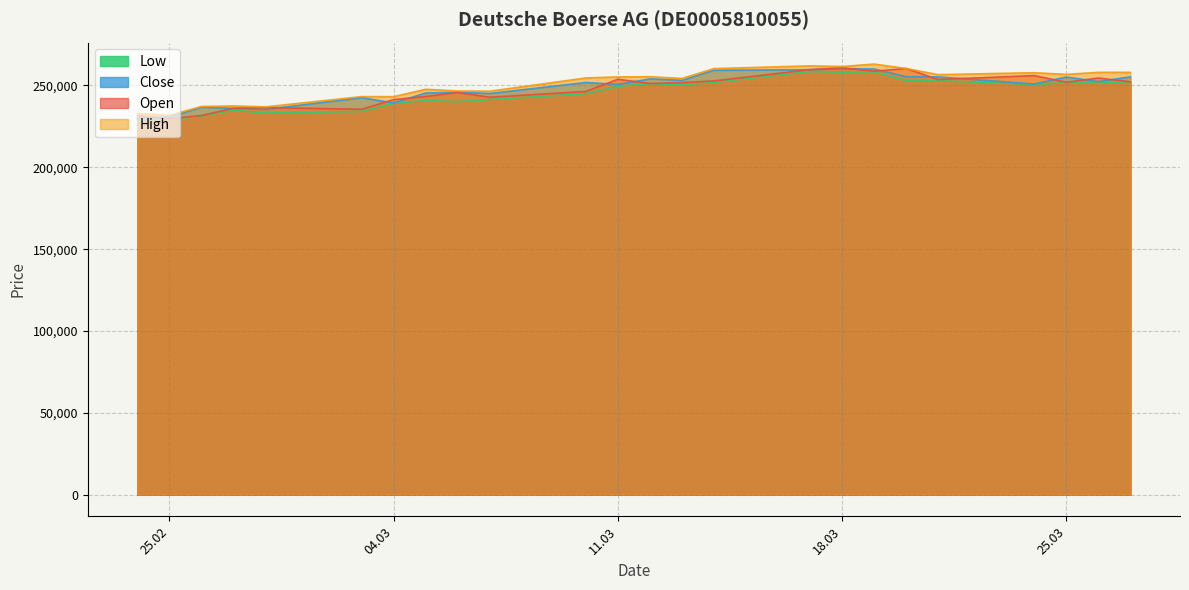

Which has a higher value, 03.03.2025 or 17.03.2025?

17.03.2025